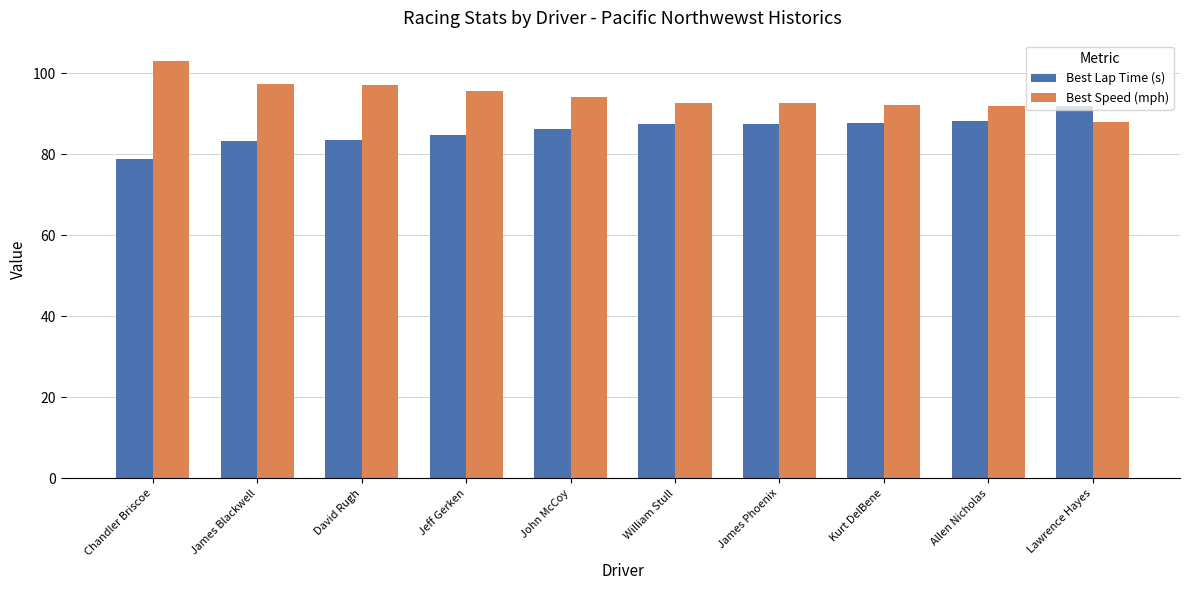

At how many categories does at least one series exceed 87?

10